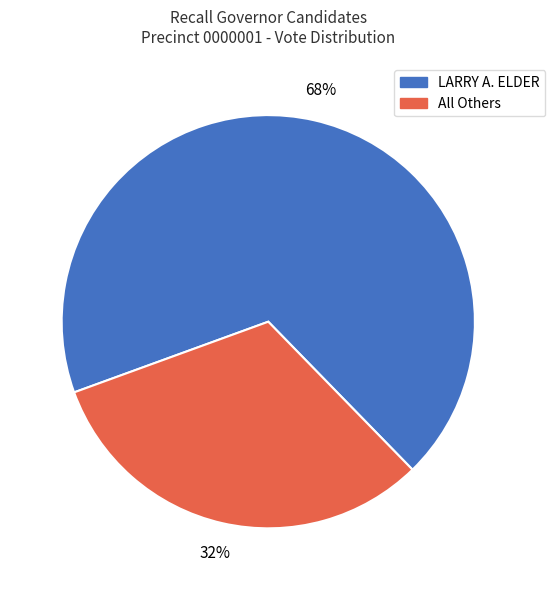

To the nearest percent, what is the average slice percentage?

50%